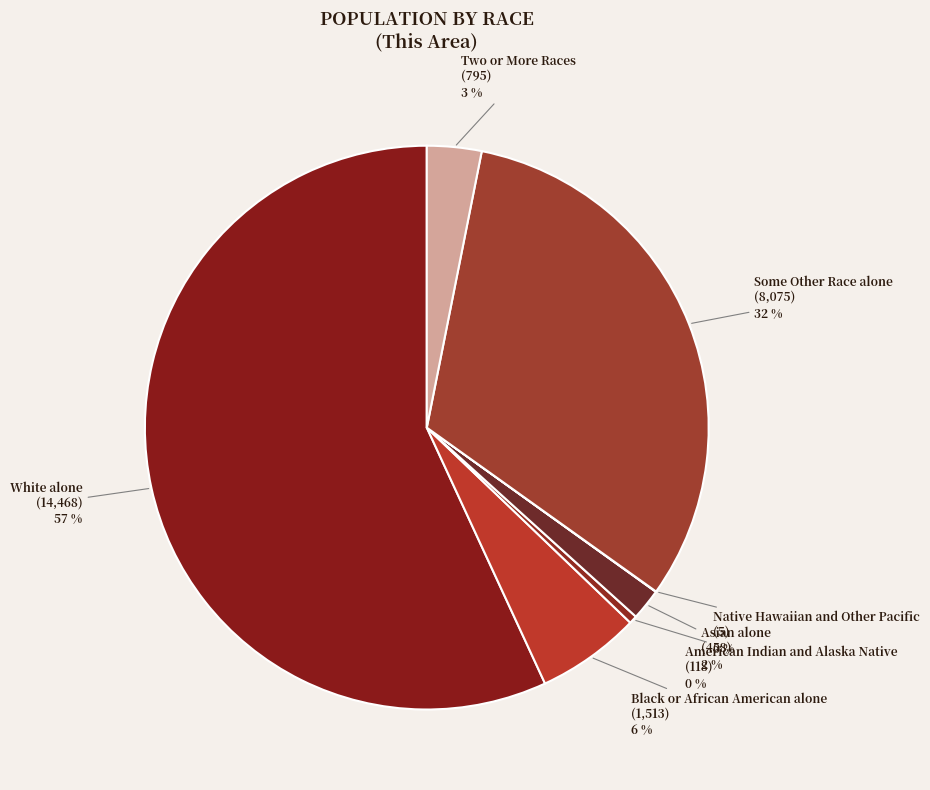

To the nearest percent, what is the difference between the largest and smallest slice percentages?

57%